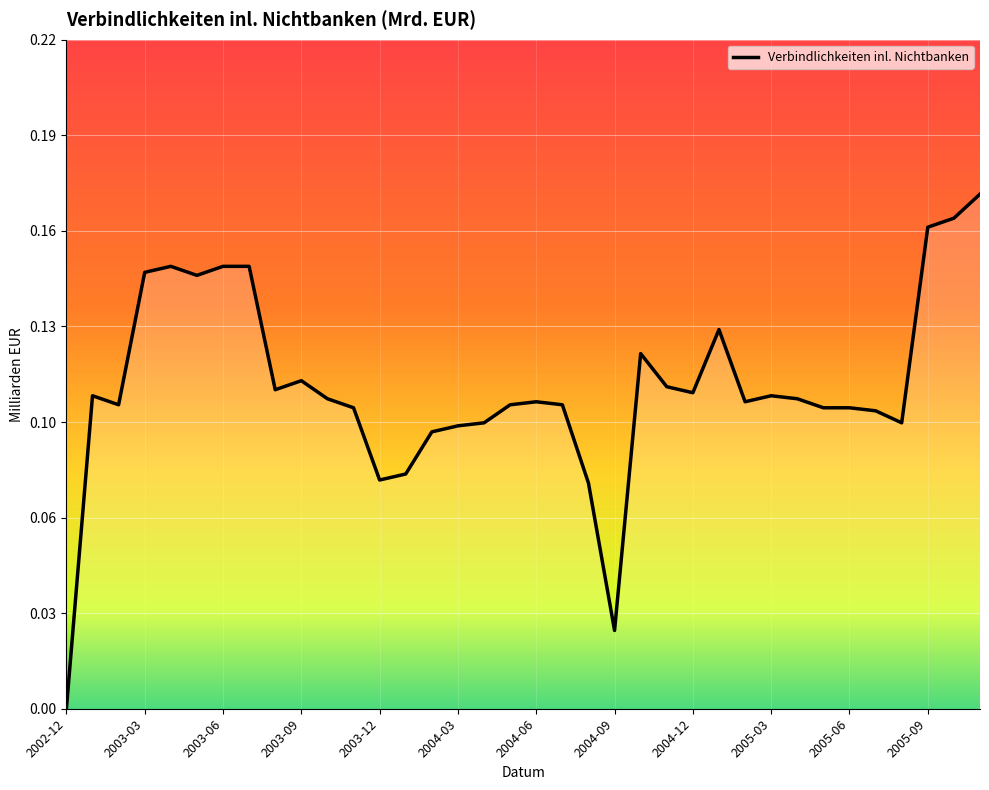

Does the chart have visible grid lines?

Yes